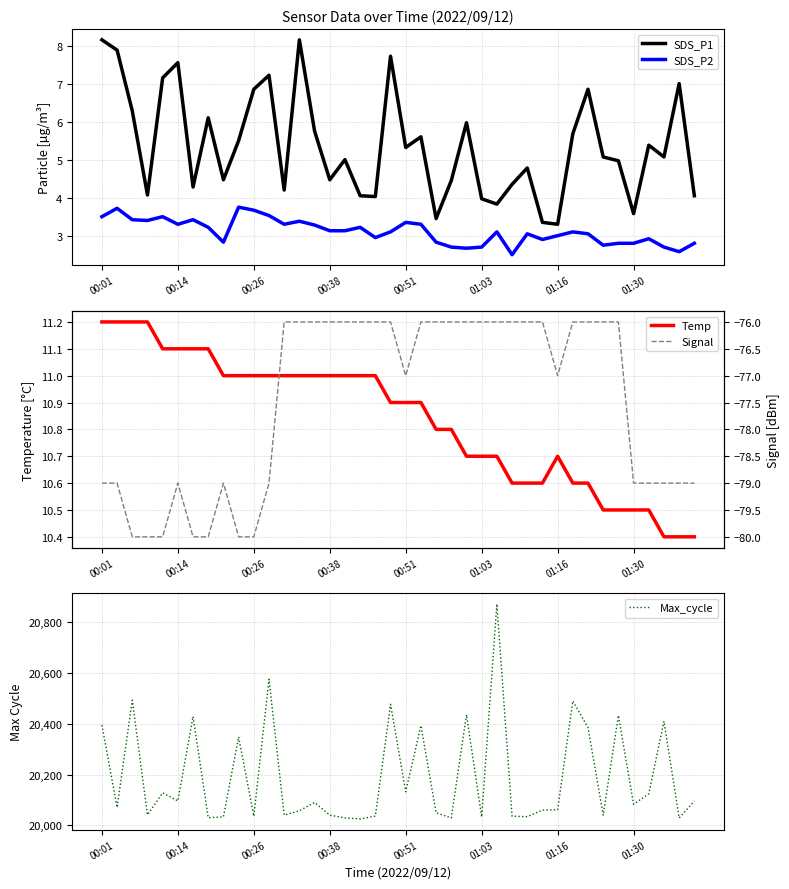

Where is SDS_P1 nearest to the value 5?

16